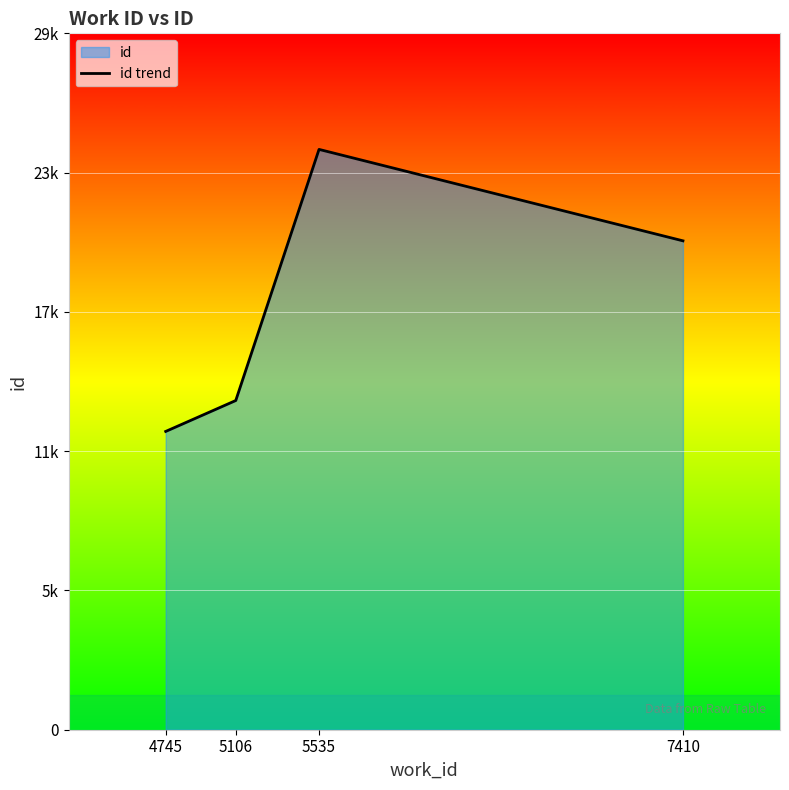

True or false: the data has more than 2 interior local peaks.

False